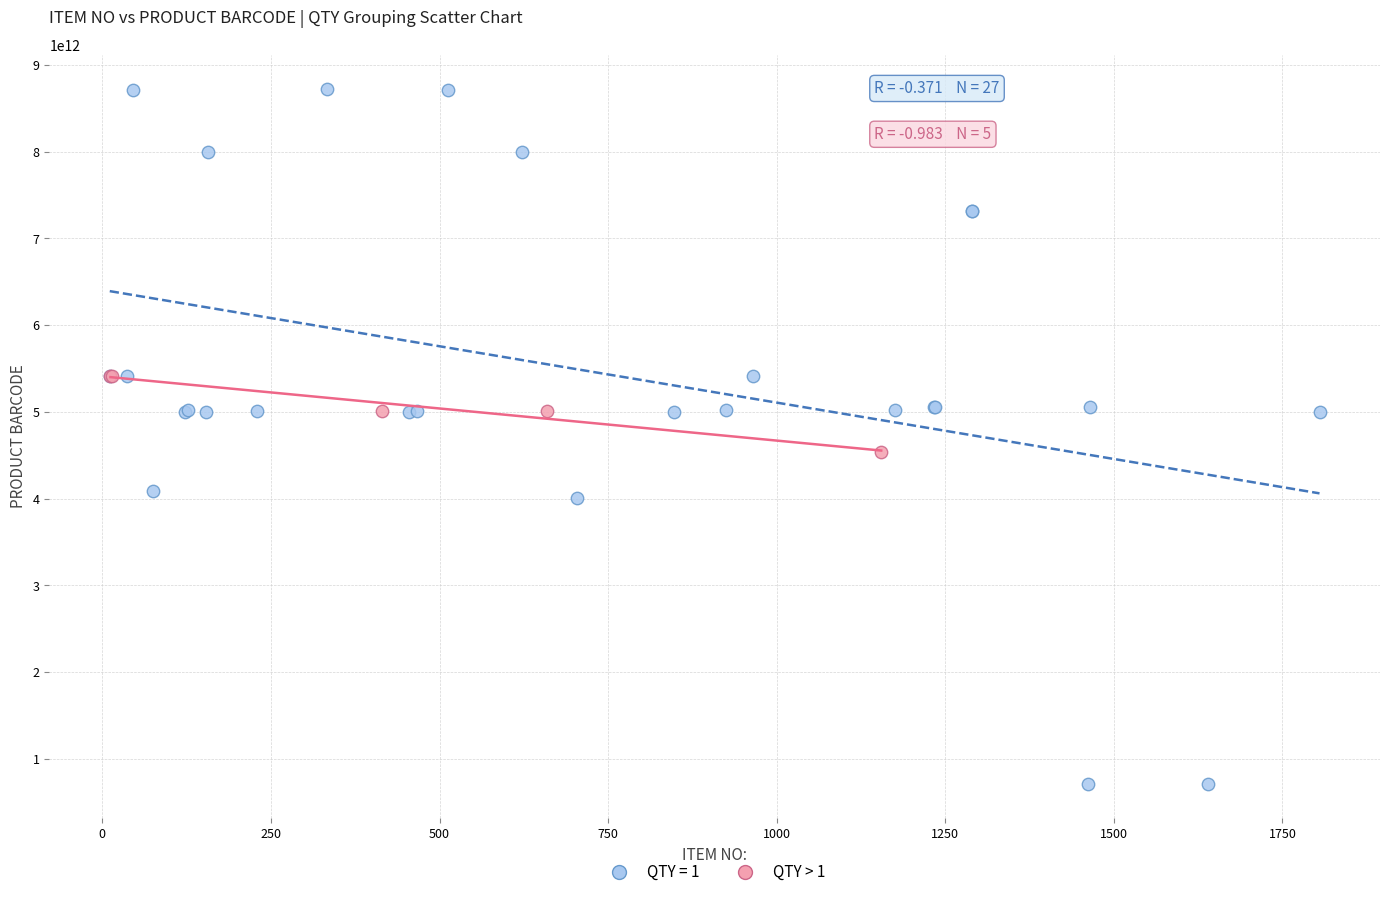

Which series contains the lowest Y value?

QTY = 1